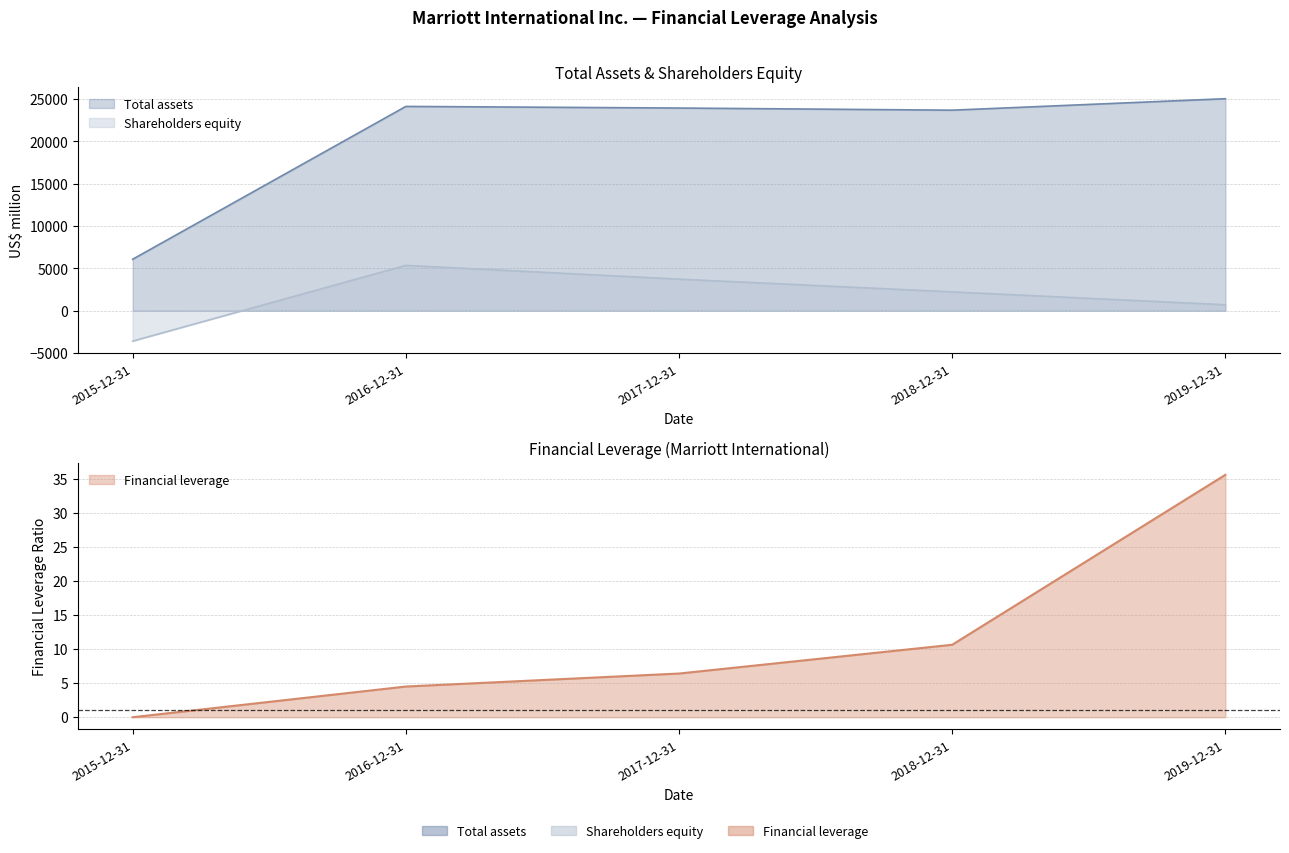

Reading right to left, transcribe all the data shown in this chart.

Total assets: 25051.0	23696.0	23948.0	24140.0	6082.0
Shareholders equity: 703.0	2225.0	3731.0	5357.0	-3590.0
Financial leverage: 35.6	10.7	6.4	4.5	0.0